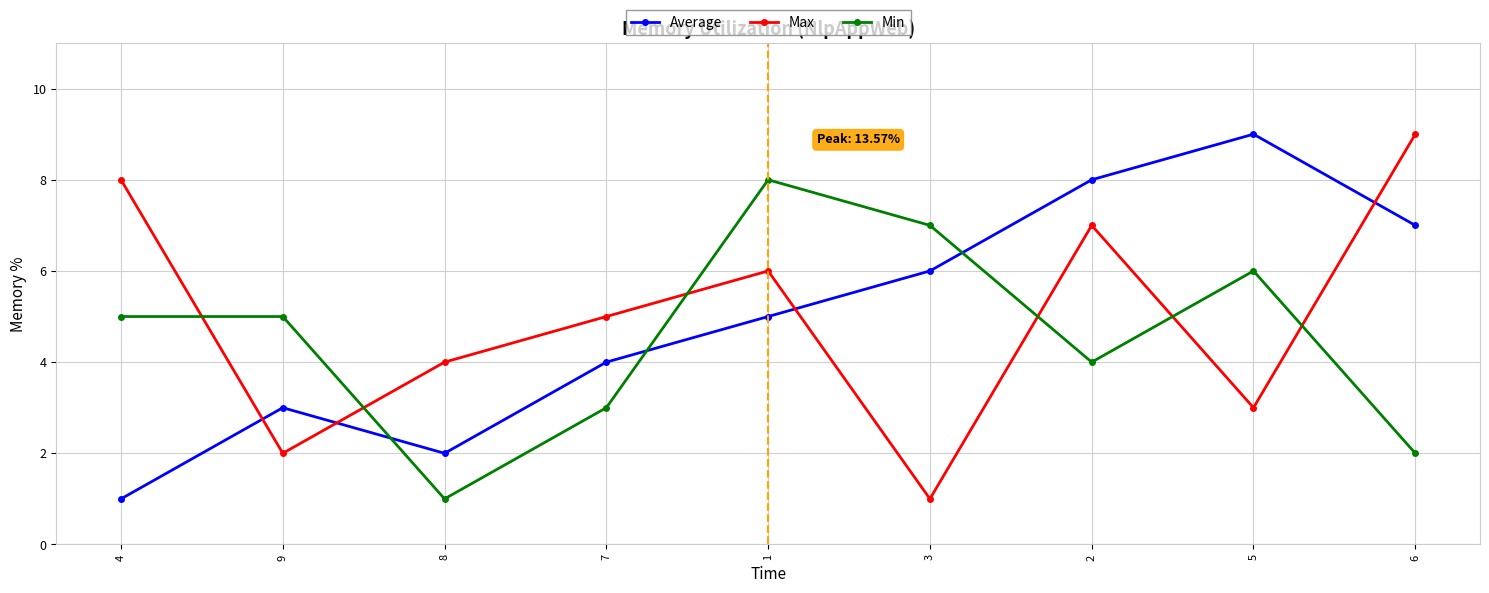

What is the smallest value displayed?

1